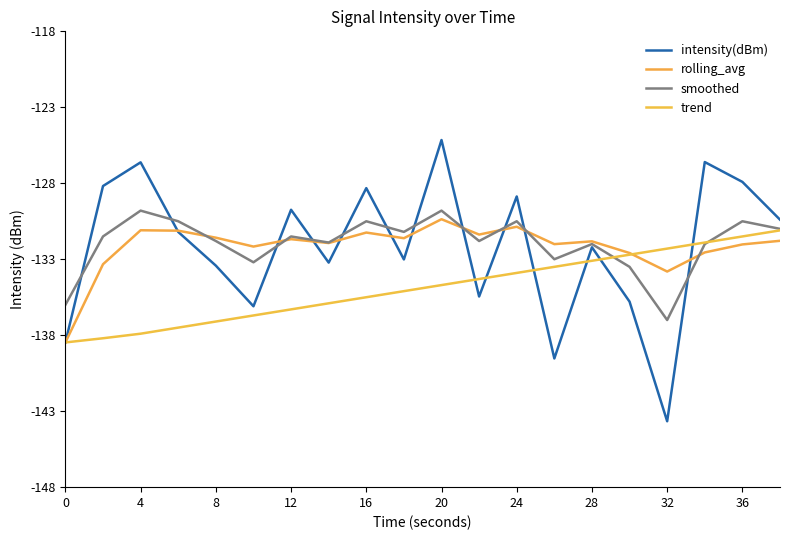

What are all the series names shown in the legend?

intensity(dBm), rolling_avg, smoothed, trend